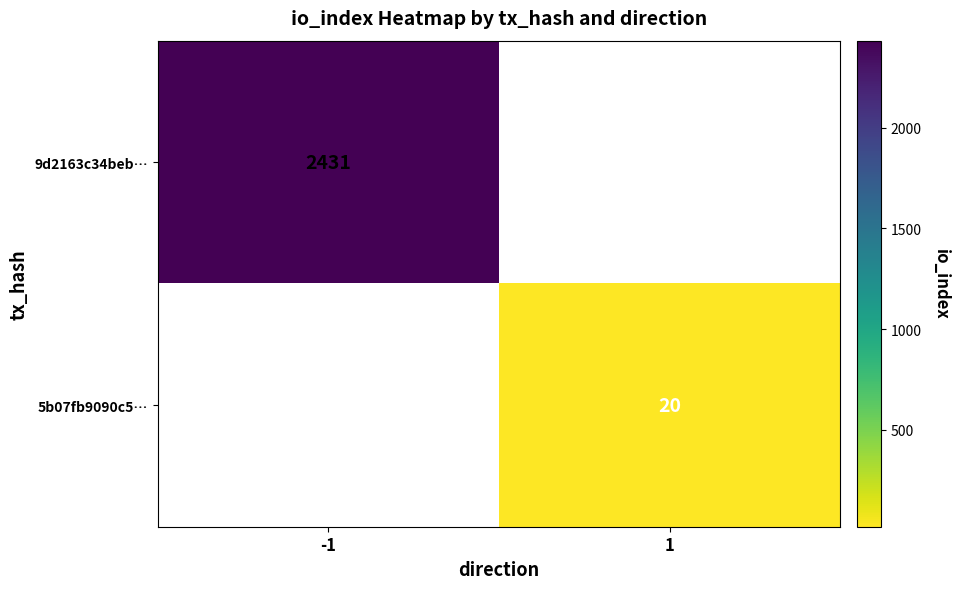

True or false: 9d2163c34beb… has a value of 3743 at -1.

False